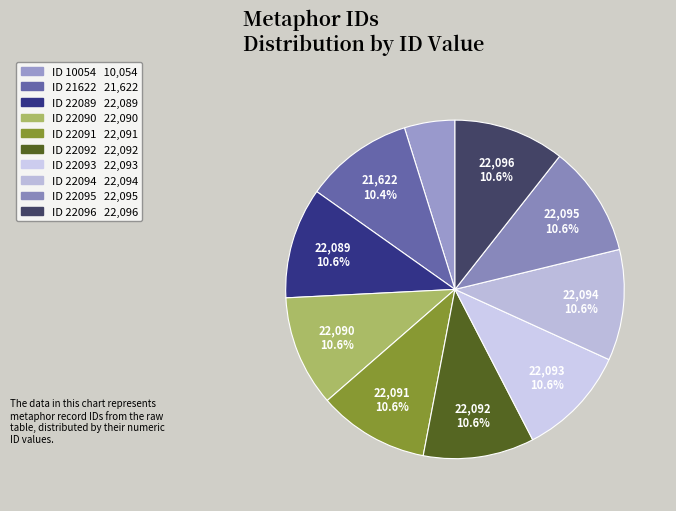

To the nearest percent, what is the average slice percentage?

10%